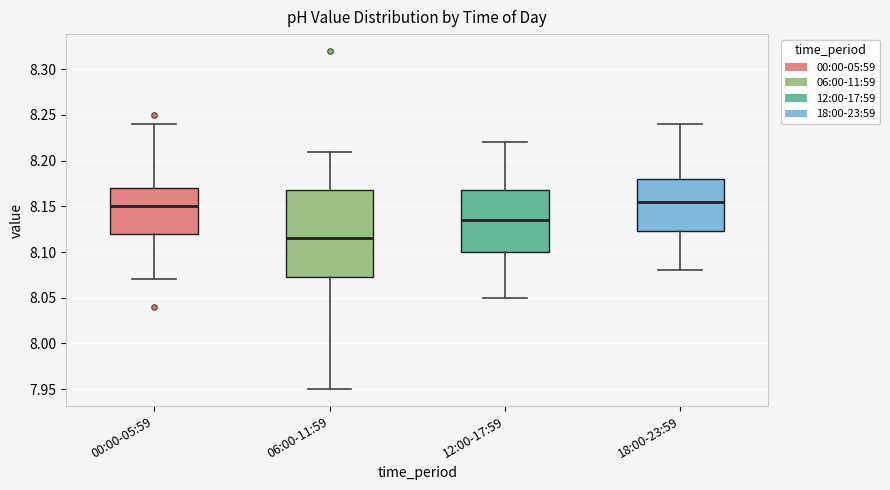

Where does the lower whisker of the box for 00:00-05:59 end on the y-axis? The values are not printed on the chart, so give them approximately, as read against the axis.

8.070